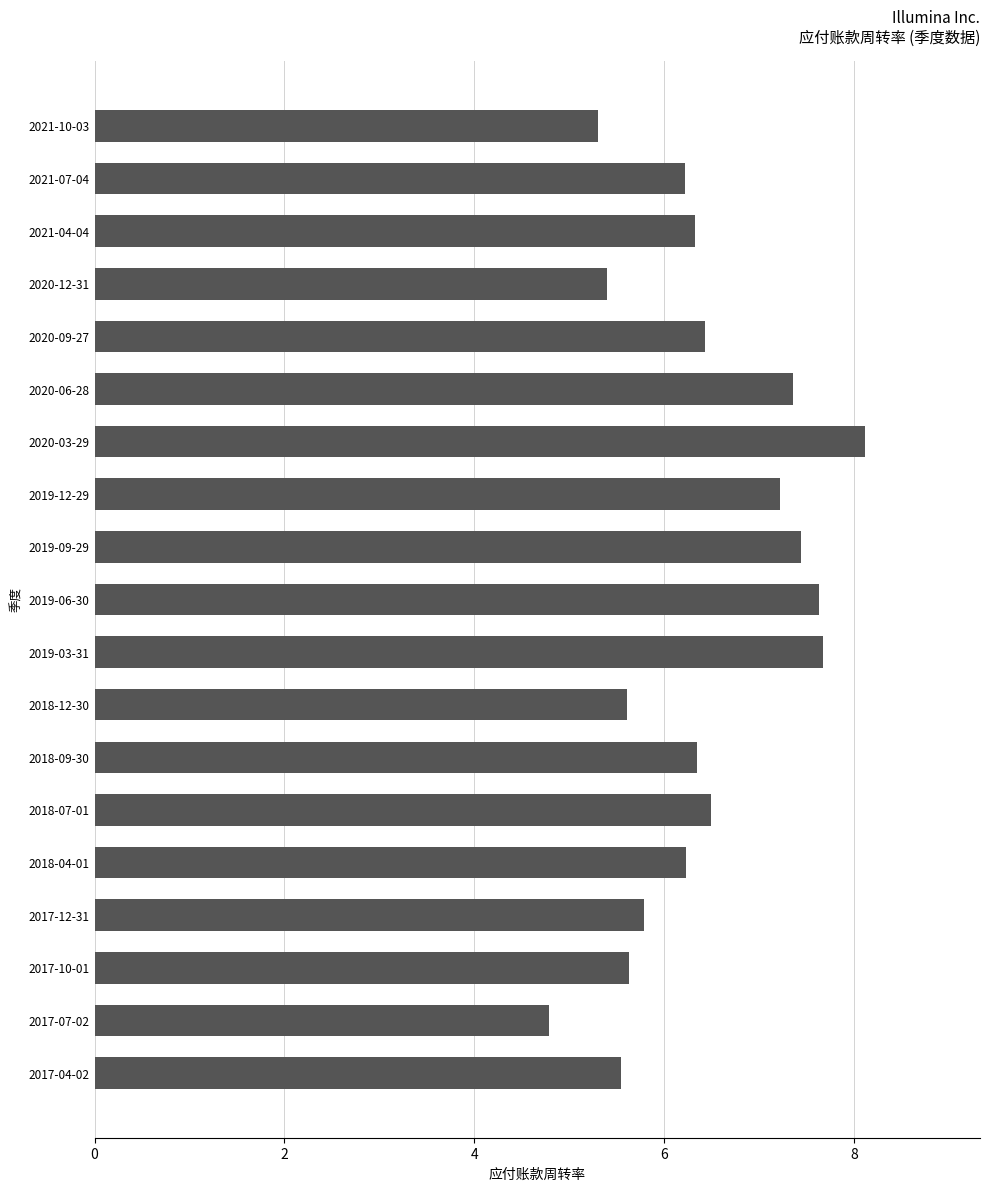

The value at 2018-04-01 is 9.7. True or false?

False